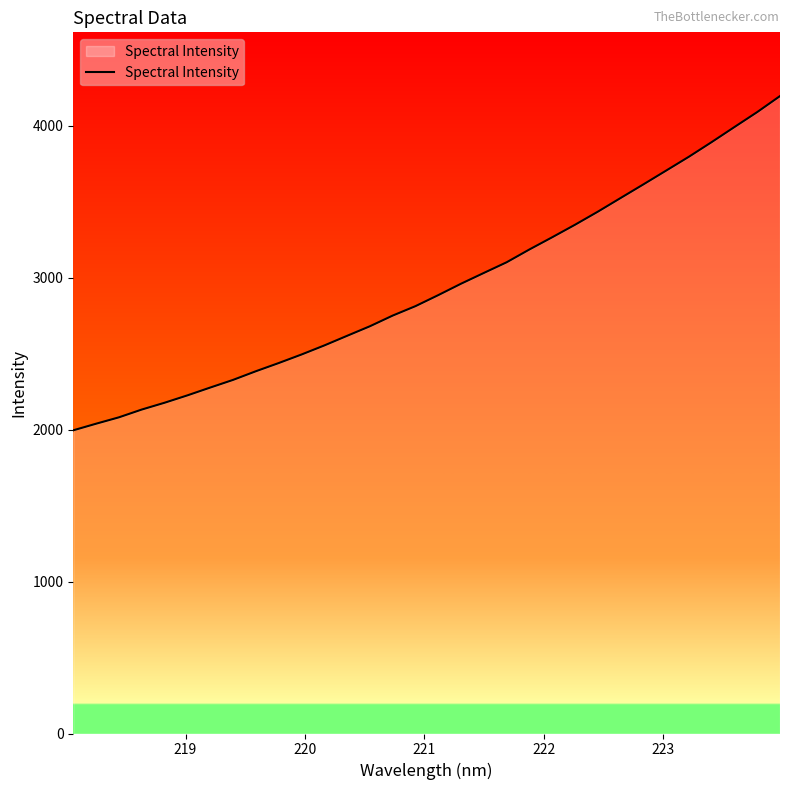

What is the difference between the maximum and minimum values?

2199.3